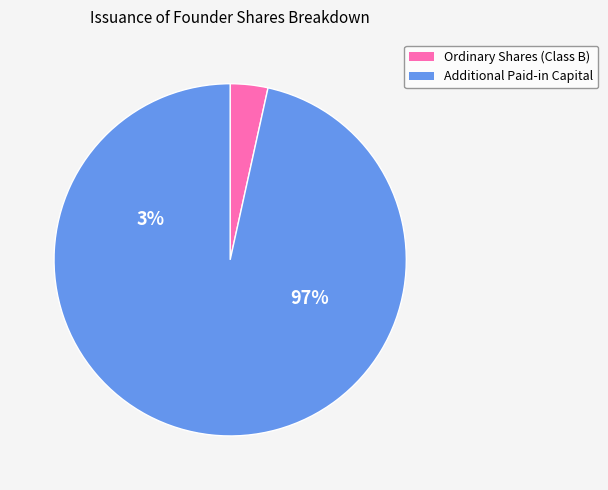

Between Additional Paid-in Capital and Ordinary Shares (Class B), which is larger?

Additional Paid-in Capital